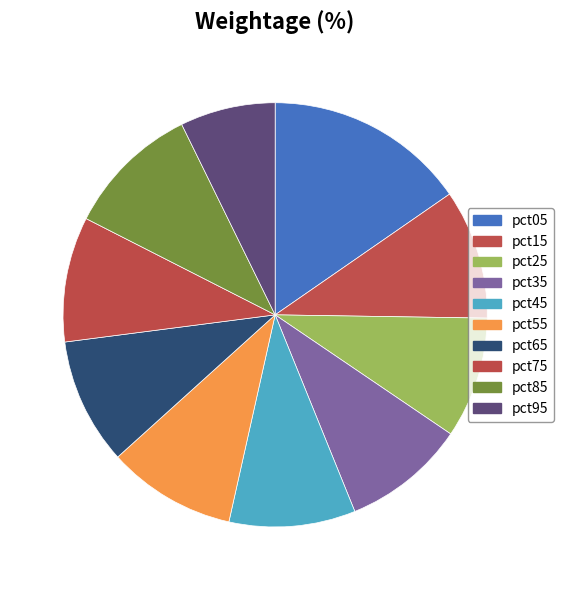

Is the sum of pct95 and pct85 greater than half?

No